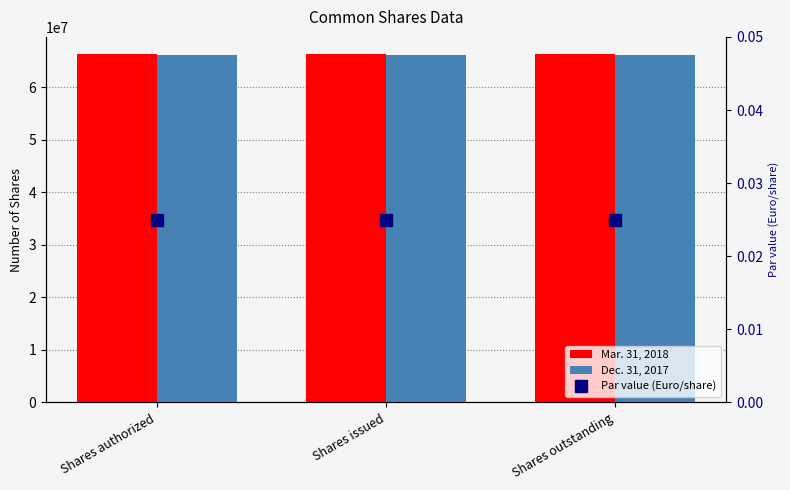

What is the sum of the Dec. 31, 2017 values at Shares authorized and Shares outstanding?

132170194.0